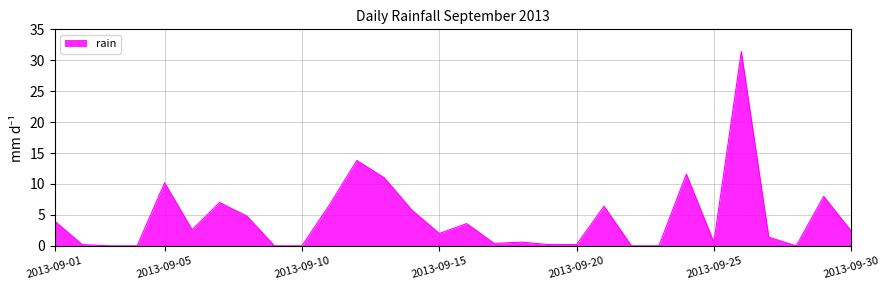

What is the greatest value displayed?

31.4